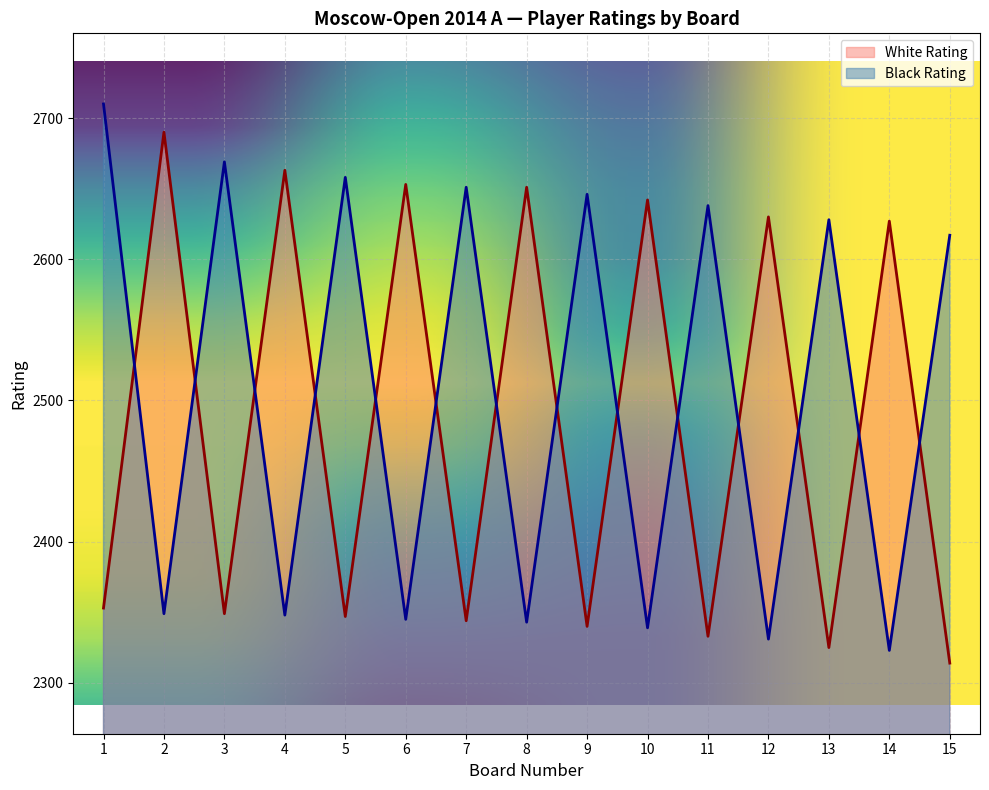

What is the sum of all White Rating values?

37261